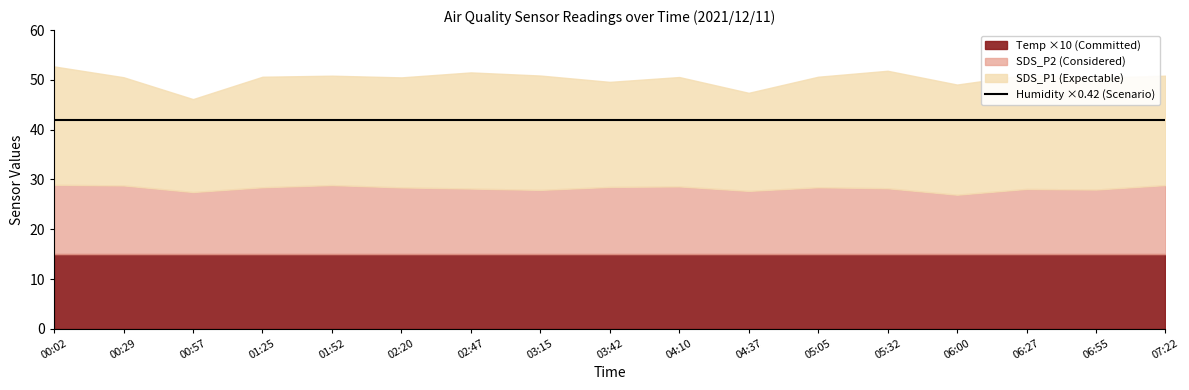

What is the label of the 8th point from the left?

03:15